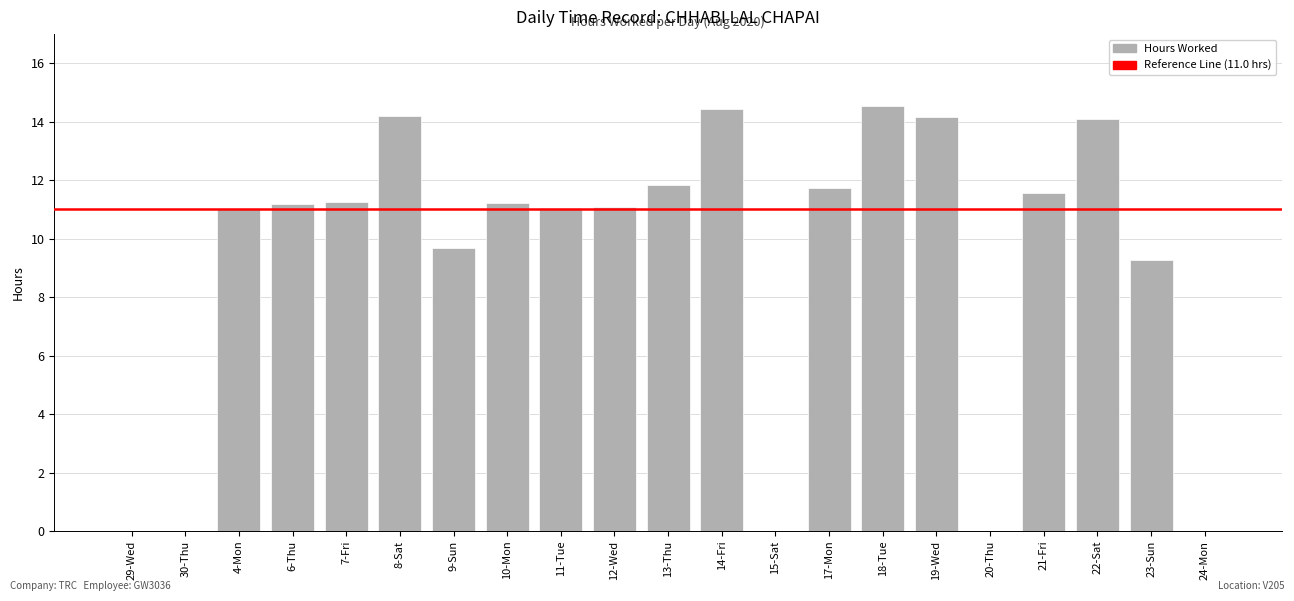

What is the sum of the values at 6-Thu and 24-Mon?

11.2